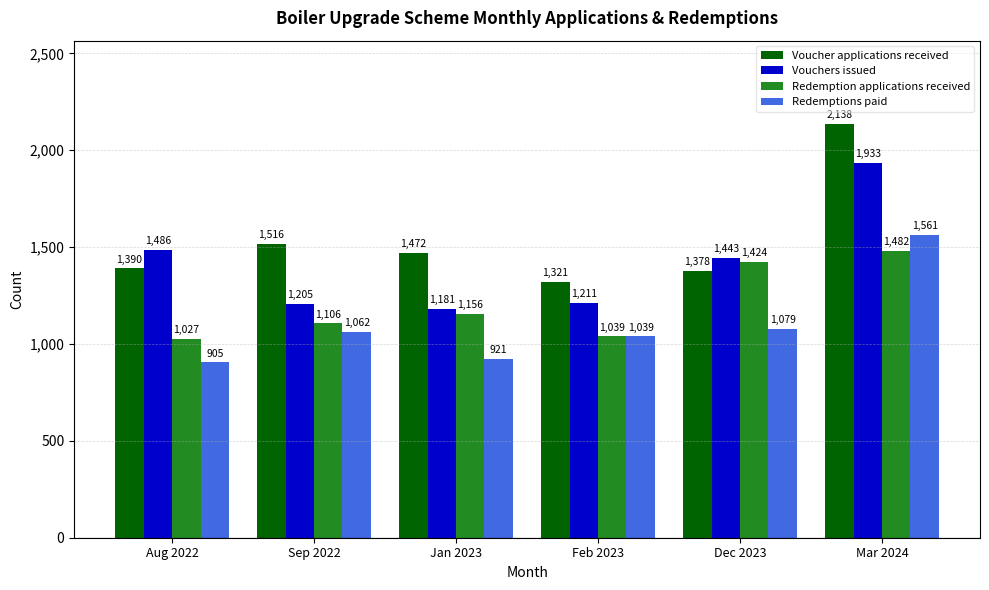

Does the chart contain any negative values?

No